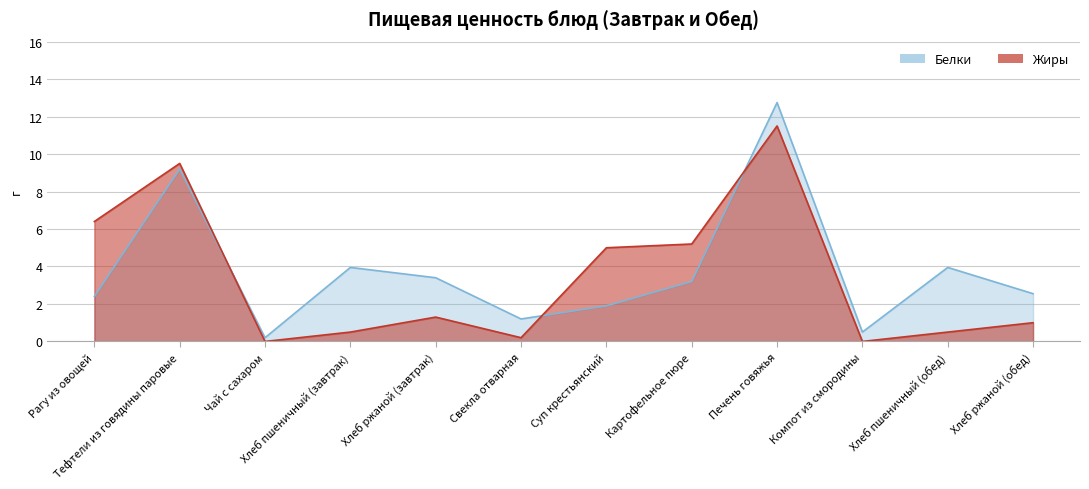

Reading left to right, transcribe all the data shown in this chart.

Белки: 2.4	9.2	0.2	4.0	3.4	1.2	1.9	3.2	12.8	0.5	4.0	2.5
Жиры: 6.4	9.5	0.0	0.5	1.3	0.2	5.0	5.2	11.5	0.0	0.5	1.0